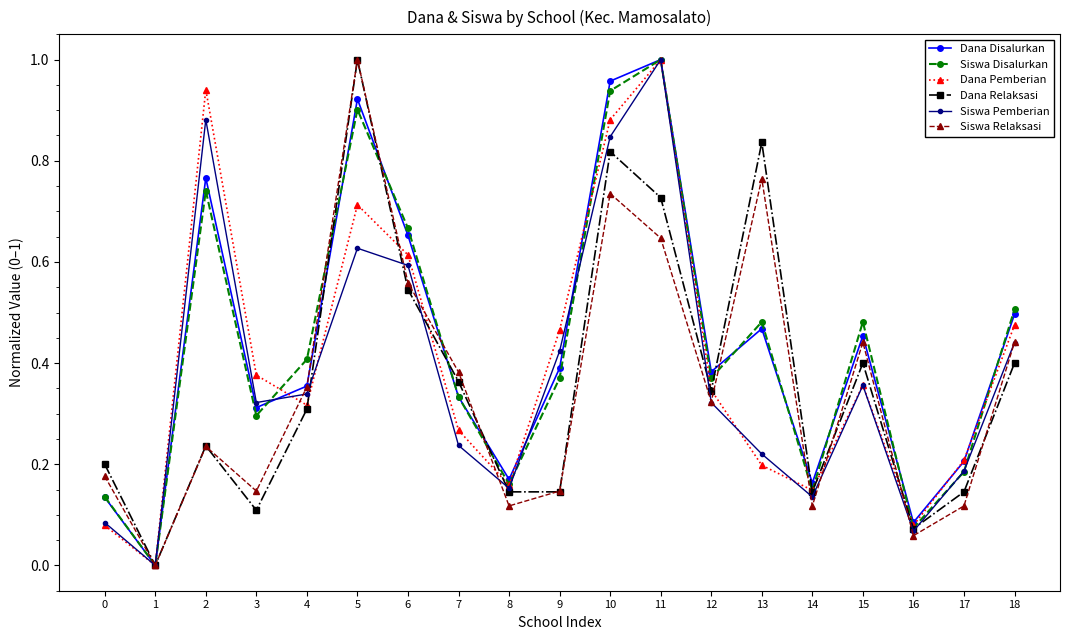

What is the total value across all series at 6?

3.6